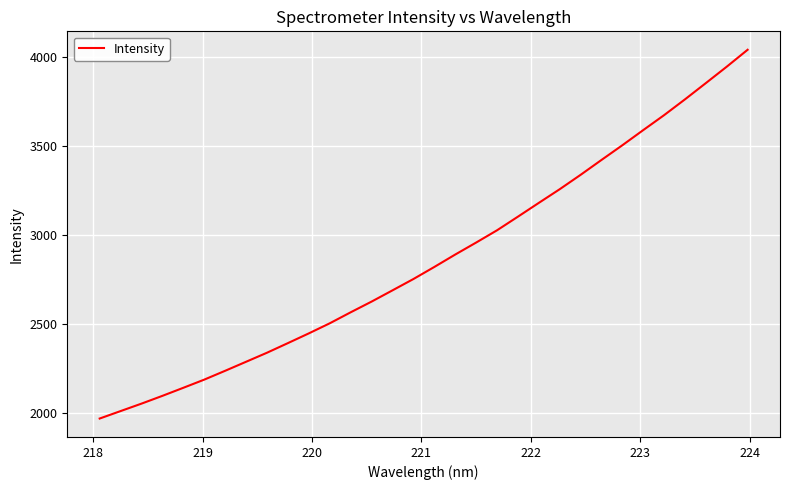

What is the smallest value displayed?

1966.4